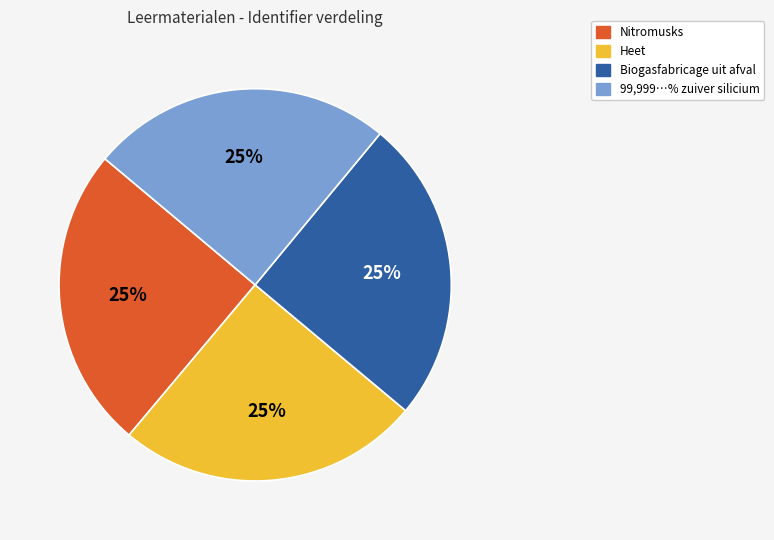

Does any single category account for the majority?

No